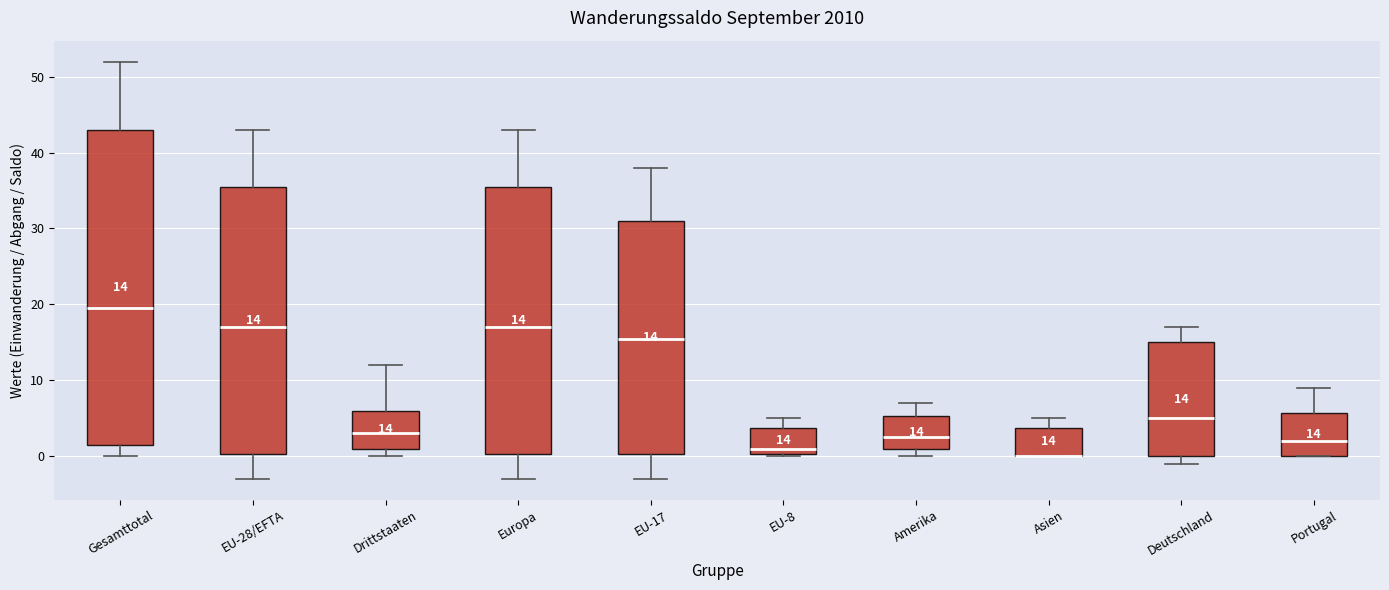

Comparing the boxes themselves (not the whiskers), which one is the tallest?

Gesamttotal